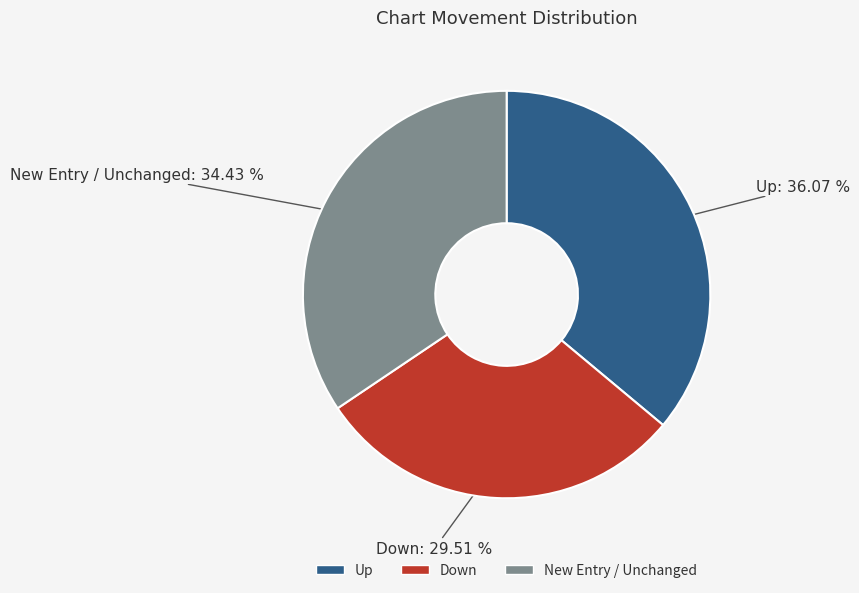

Count the number of slices in the pie.

3